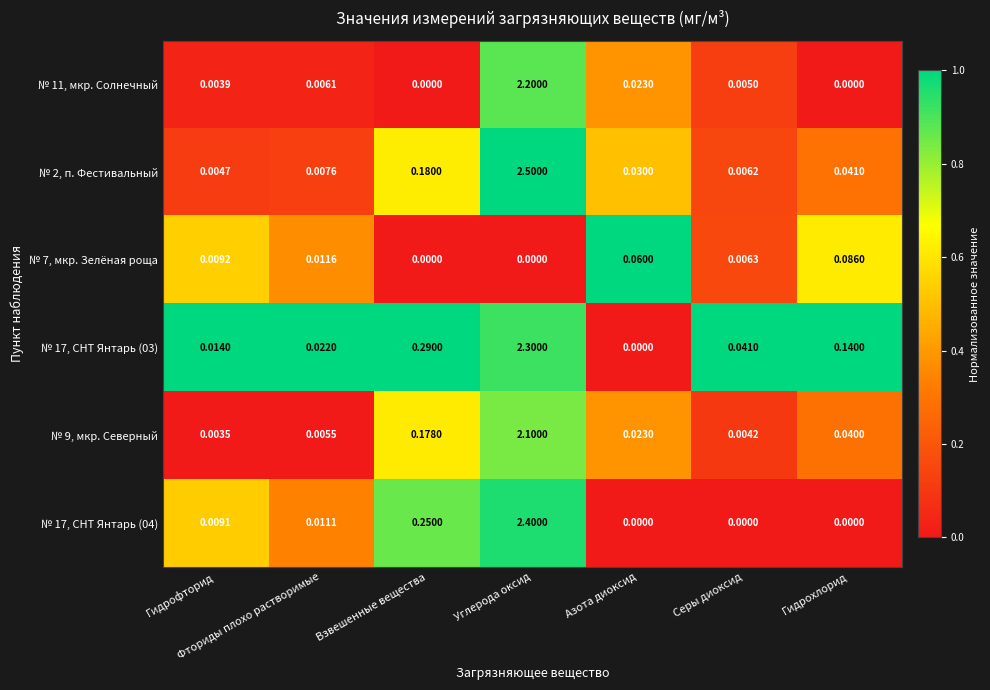

Which series has the largest total across all categories?

№ 17, СНТ Янтарь (03)